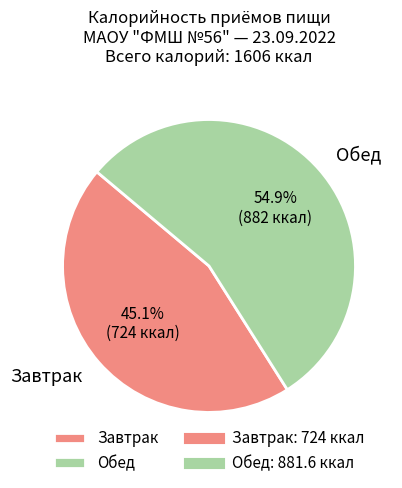

Does any single category account for the majority?

Yes